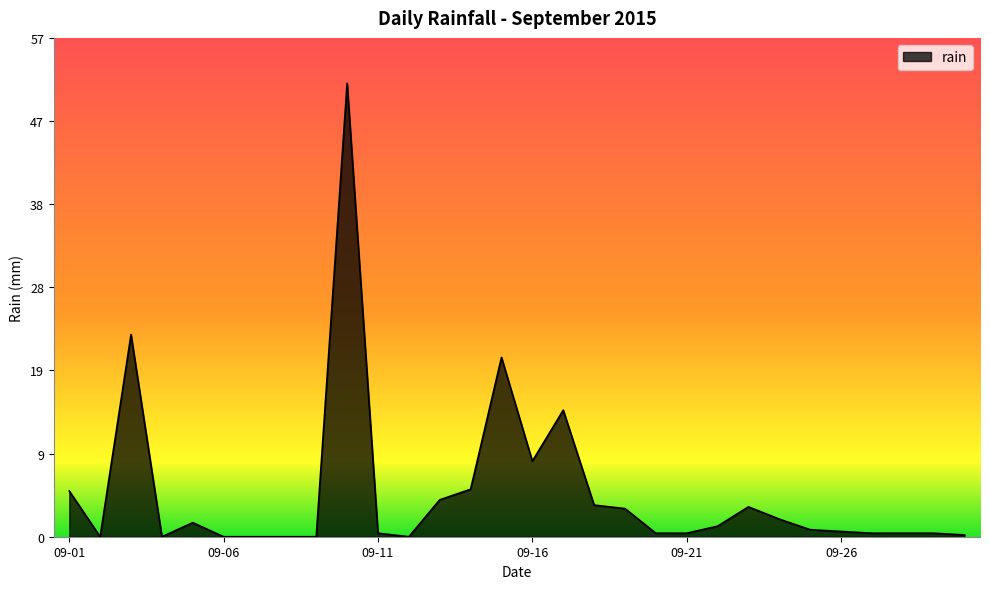

What is the greatest value displayed?

51.6